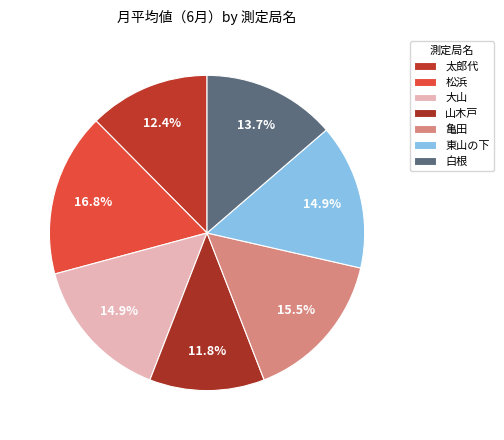

The 大山 slice represents 15% of the pie. True or false?

True